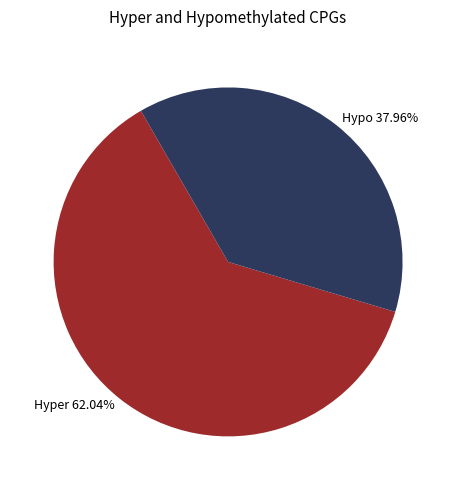

To the nearest percent, what is the difference between the largest and smallest slice percentages?

24%